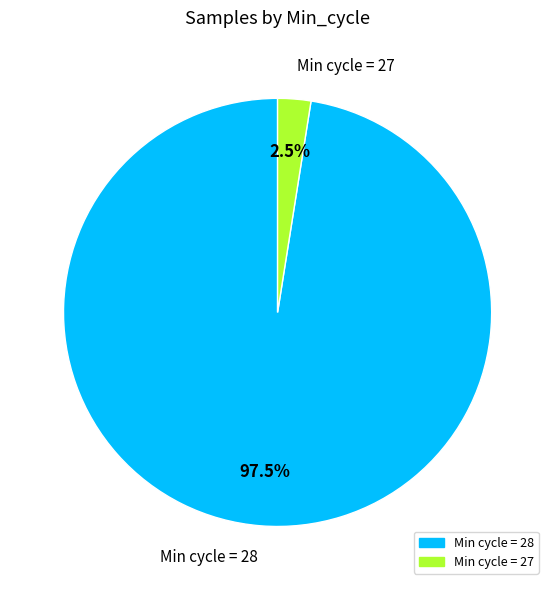

Do Min cycle = 27 and Min cycle = 28 together represent more than half of the pie?

Yes